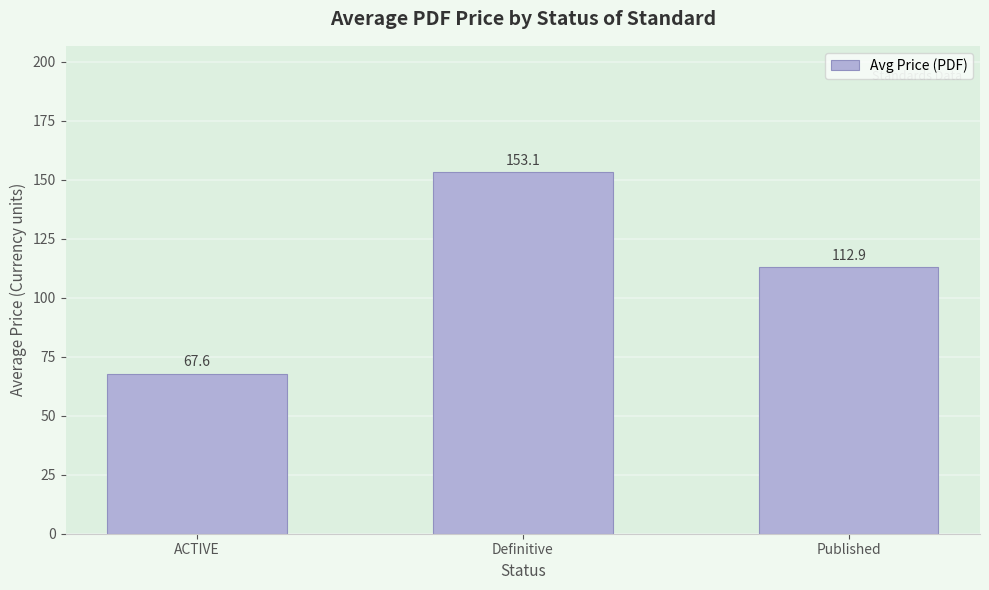

Is it true that the value at Published is 23.9?

False